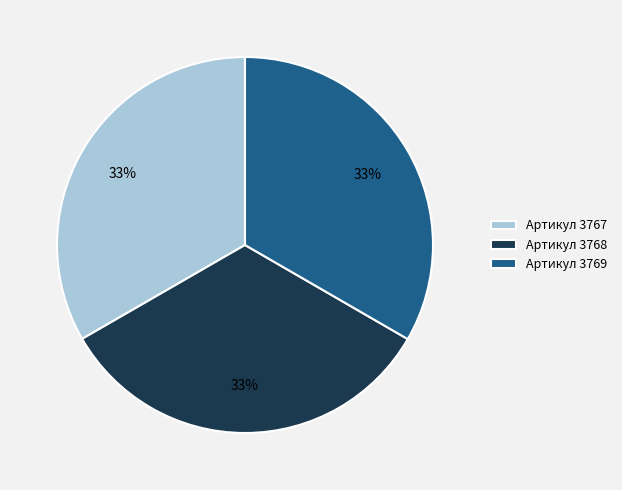

Approximately how many times larger is the value at Артикул 3768 compared to Артикул 3767?

1.0